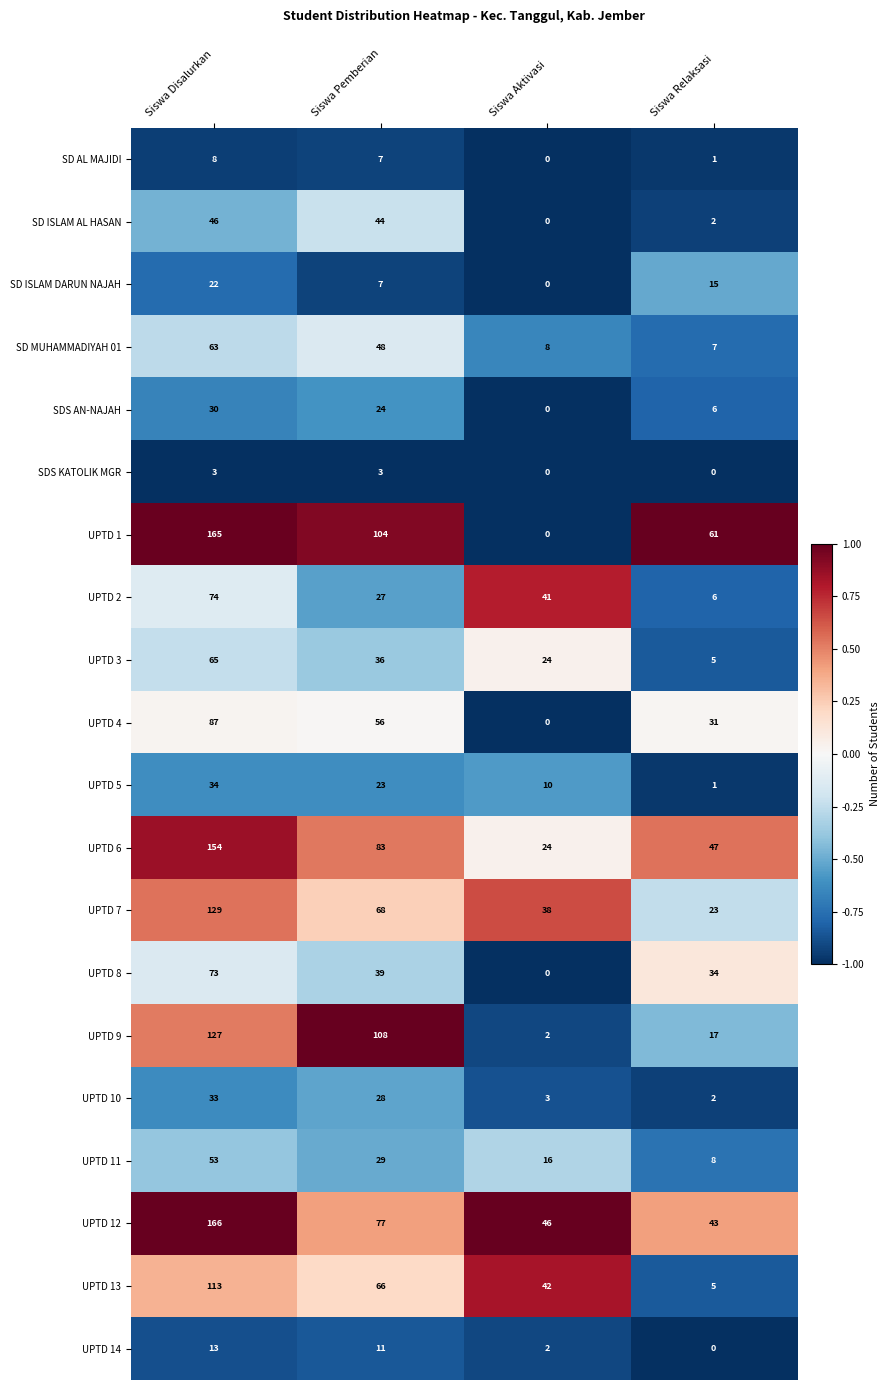

What is the highest value of the SDS KATOLIK MGR series?

3